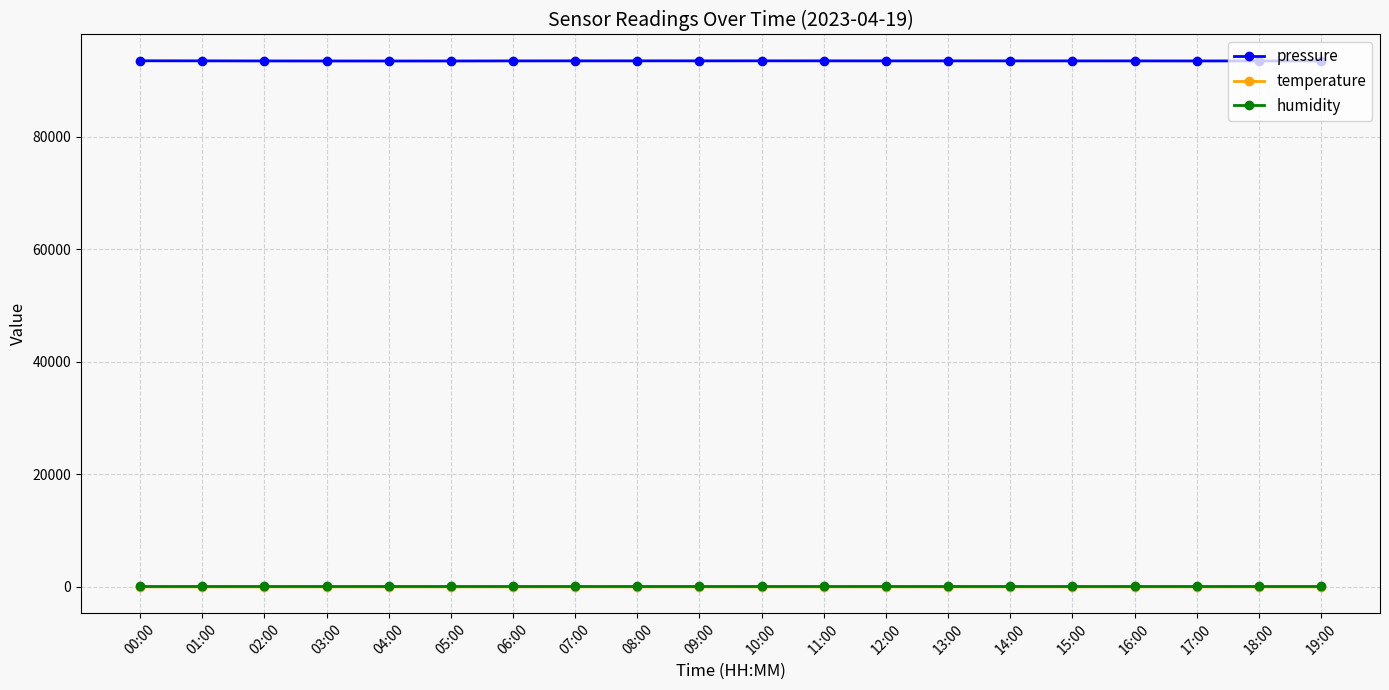

What is the label of the 18th point from the left?

17:00